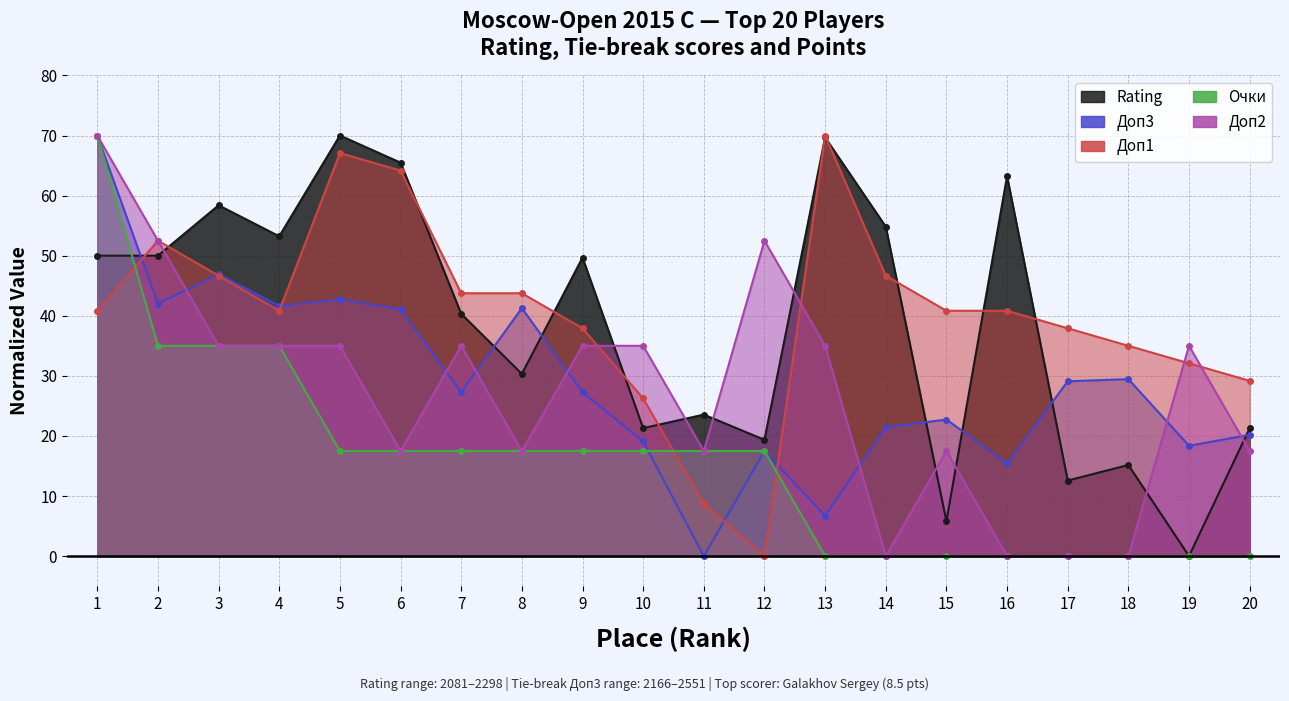

Which category has the lowest value in the Очки series?

13